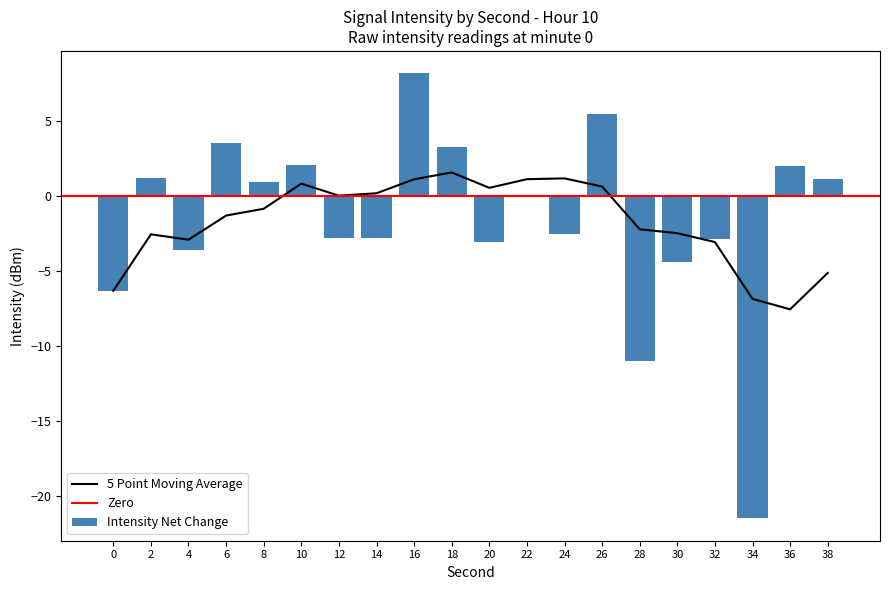

The chart shows a value of -6.3 at 0. True or false?

True